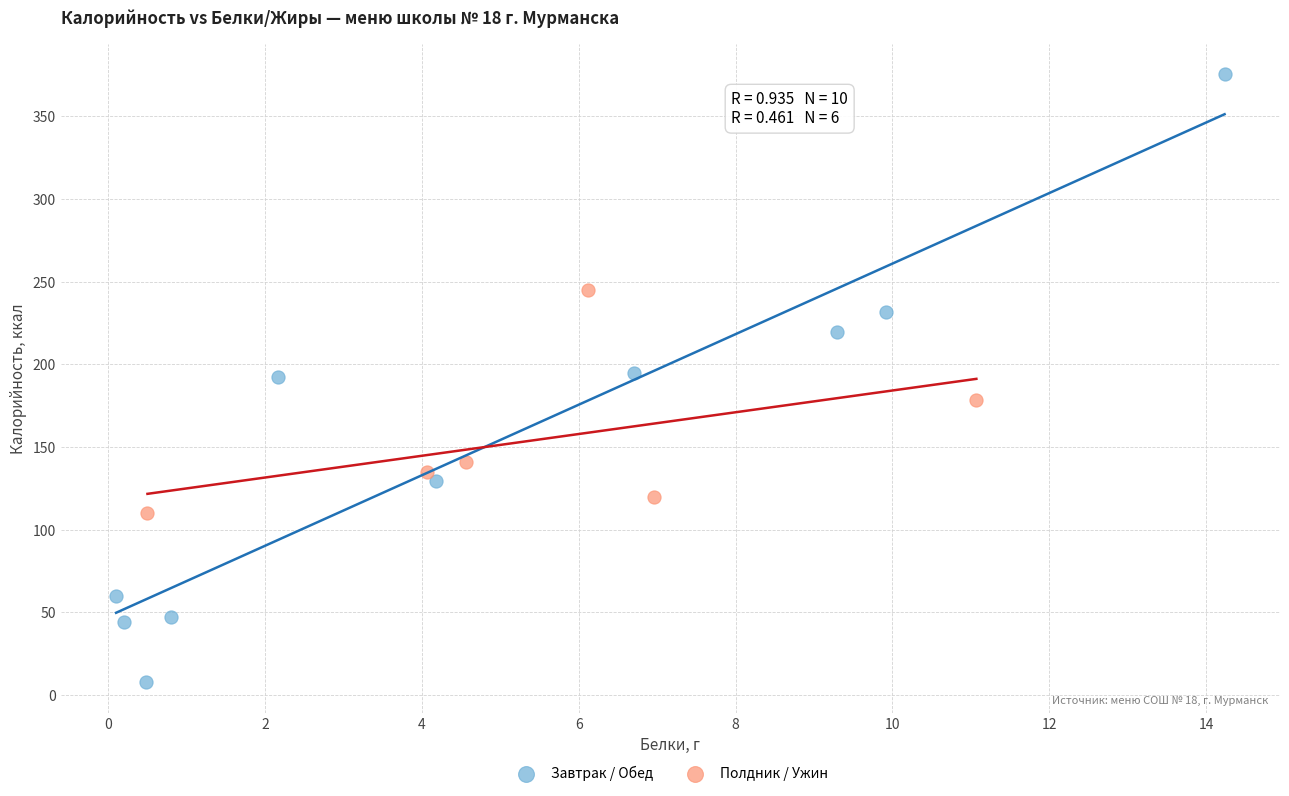

Which series reaches the maximum Y coordinate?

Завтрак / Обед